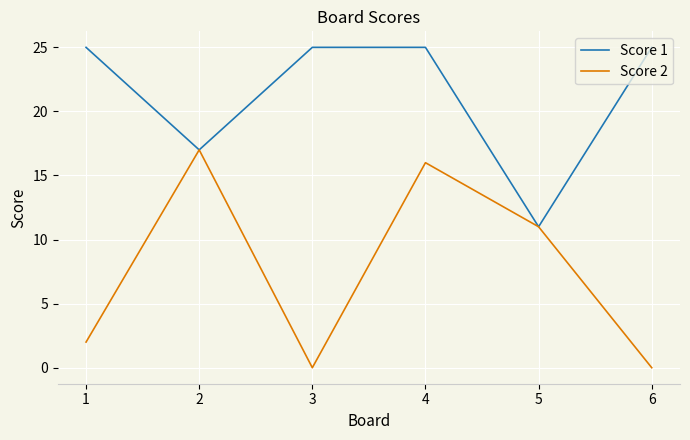

The value of Score 1 at 1 is 25. True or false?

True